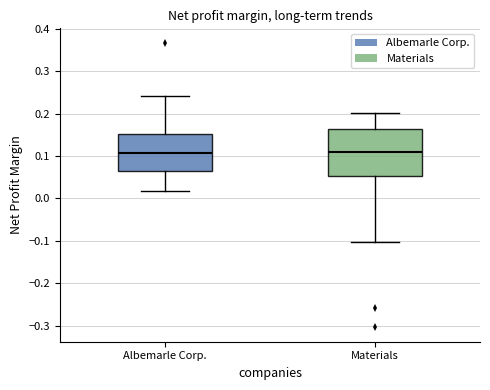

Which box is the tallest, from its lower edge to its upper edge?

Materials